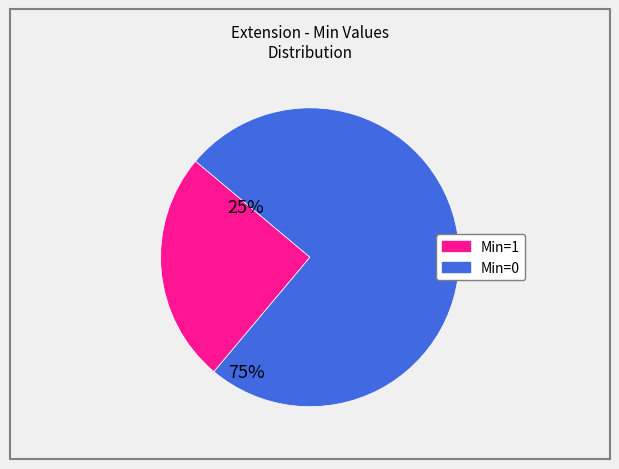

Does any single category account for the majority?

Yes